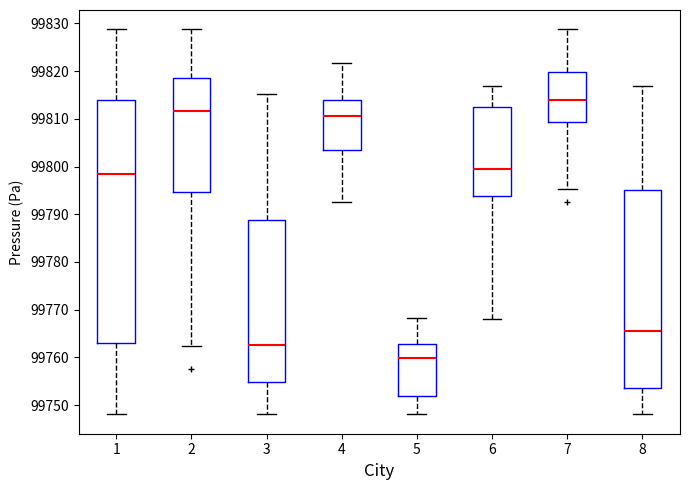

Reading left to right, read every box against the y-axis: the position of its median line, the range the box covers, and the ends of its whiskers. The values are not printed on the chart, so give them approximately, as read against the axis.

1: median 99798, box 99763 to 99814, whiskers 99748 to 99829
2: median 99812, box 99795 to 99819, whiskers 99762 to 99829
3: median 99763, box 99755 to 99789, whiskers 99748 to 99815
4: median 99811, box 99803 to 99814, whiskers 99792 to 99822
5: median 99760, box 99752 to 99763, whiskers 99748 to 99768
6: median 99799, box 99794 to 99812, whiskers 99768 to 99817
7: median 99814, box 99809 to 99820, whiskers 99795 to 99829
8: median 99766, box 99754 to 99795, whiskers 99748 to 99817